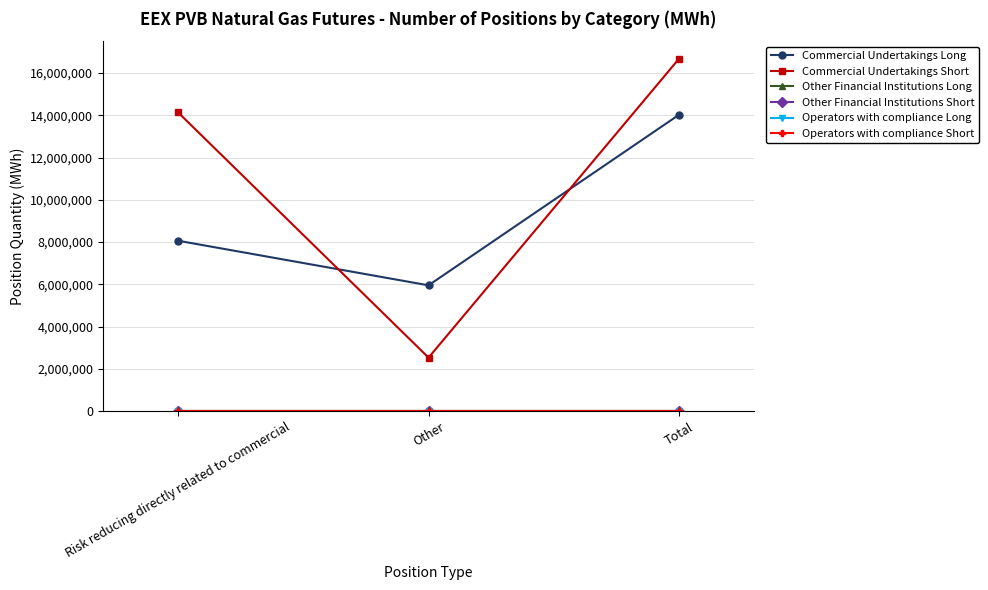

Rank the categories by Operators with compliance Long value from highest to lowest.

Risk reducing directly related to commercial, Other, Total